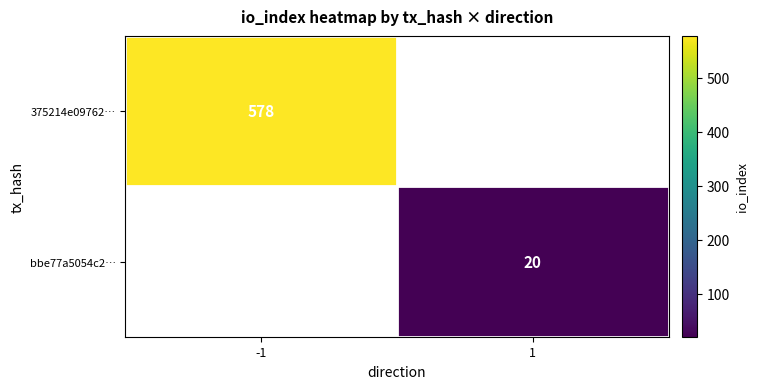

Which label corresponds to the smallest value in the chart?

1